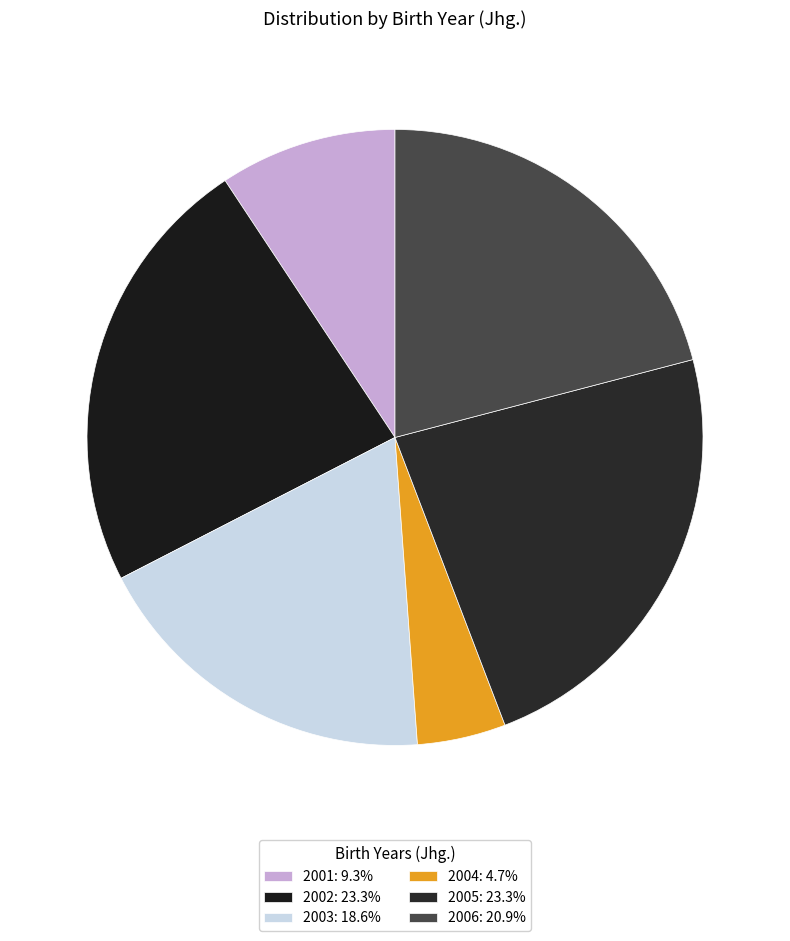

What percentage do 2005 and 2001 together represent?

32.6%